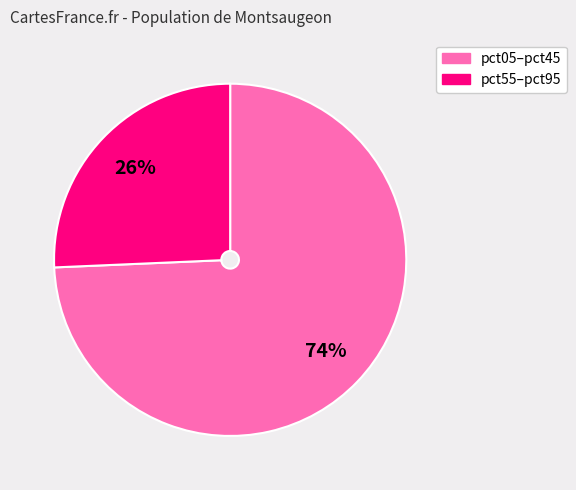

How many segments does this pie chart have?

2